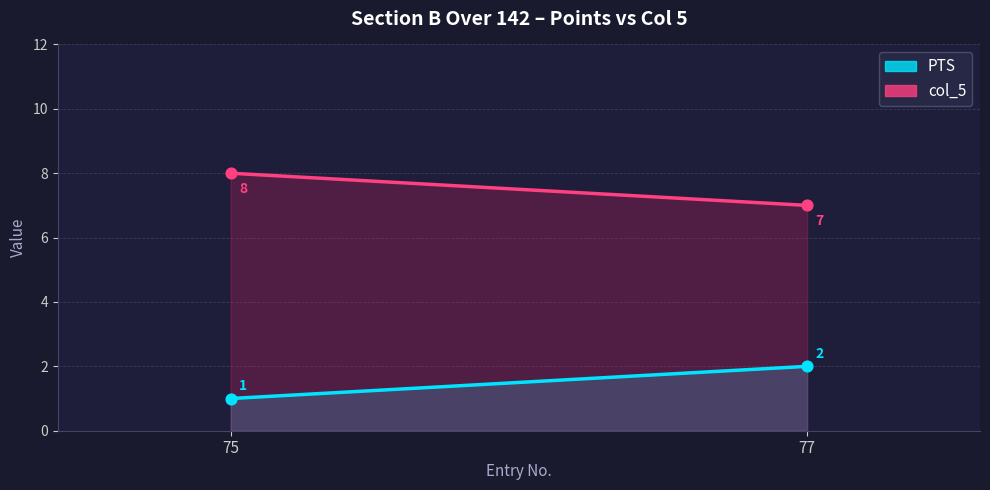

Which series reaches the minimum Y coordinate?

PTS